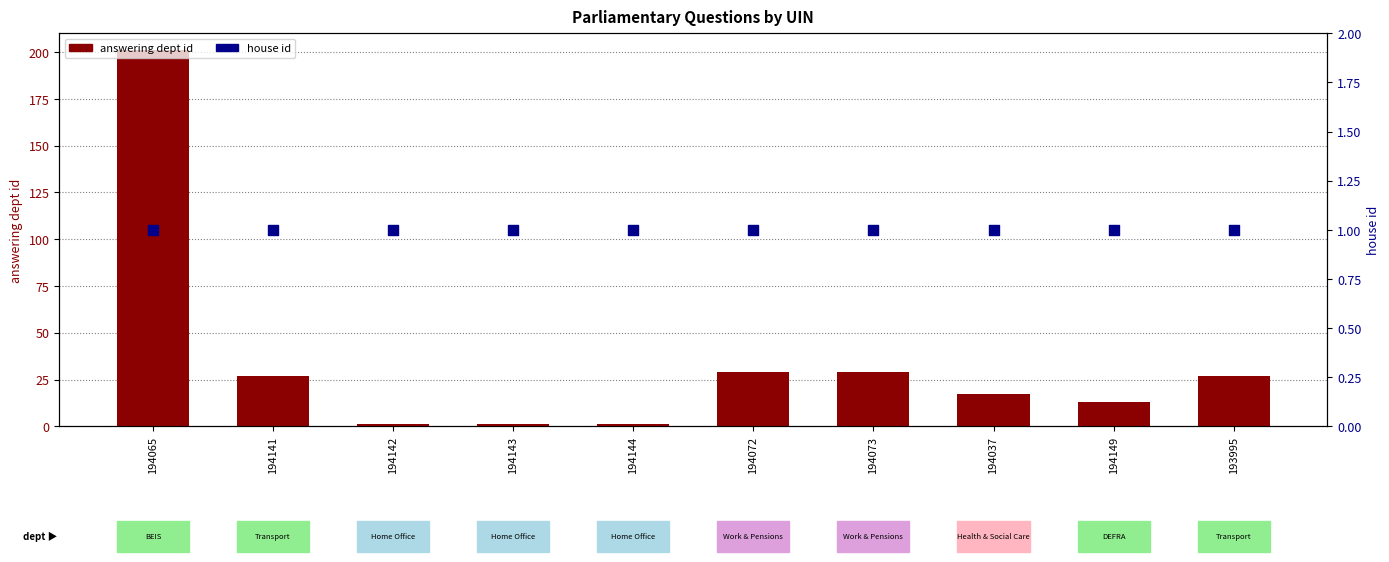

Which series has the largest total across all categories?

answering dept id